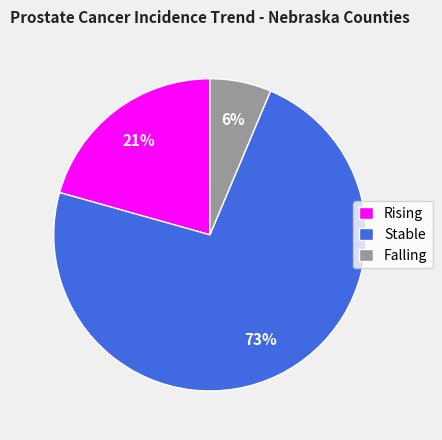

Rank the categories by value from highest to lowest.

Stable, Rising, Falling